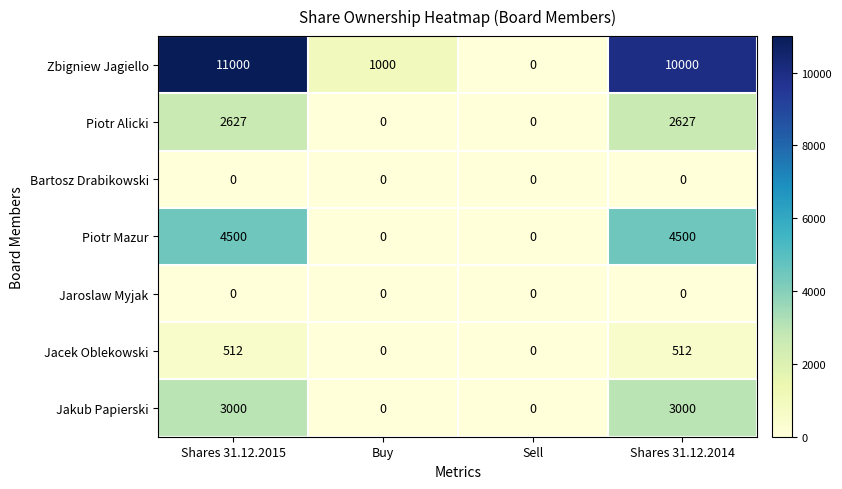

How many distinct data groups are displayed?

7